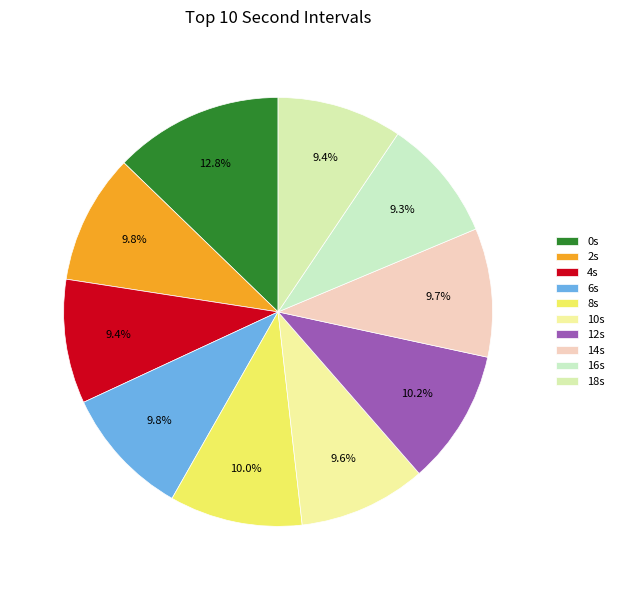

How many segments does this pie chart have?

10